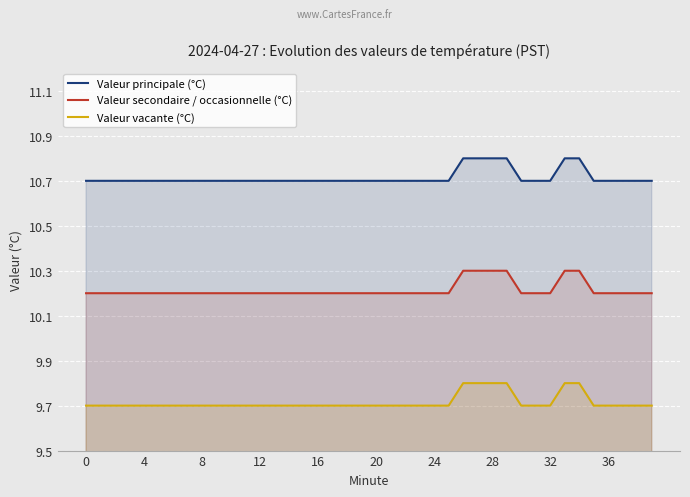

What is the spread (max minus min) of values at 4?

1.0